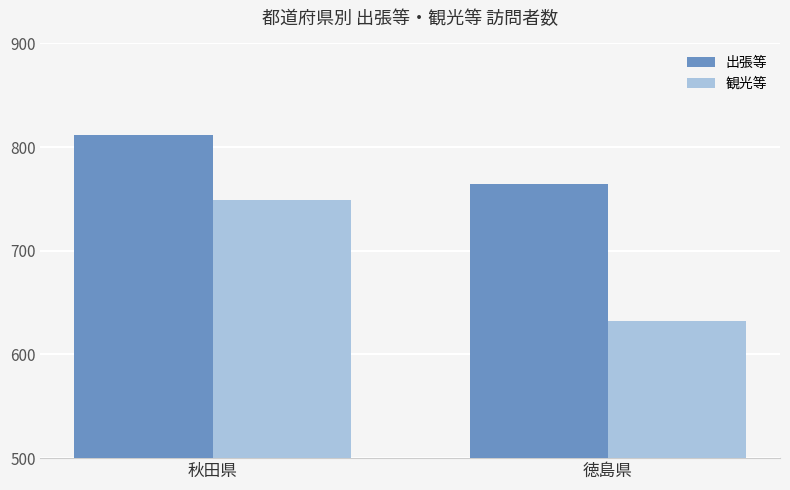

Reading left to right, extract all data points from this chart.

出張等: 812	764
観光等: 749	632